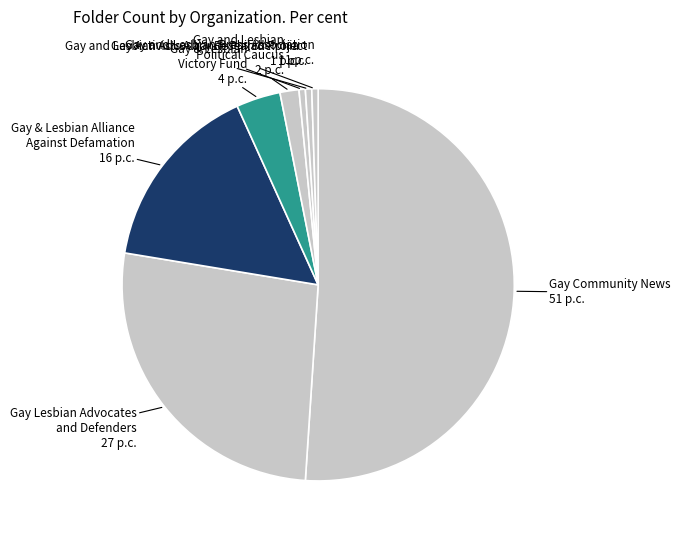

The Gay & Lesbian Victory Fund slice represents 4% of the pie. True or false?

True